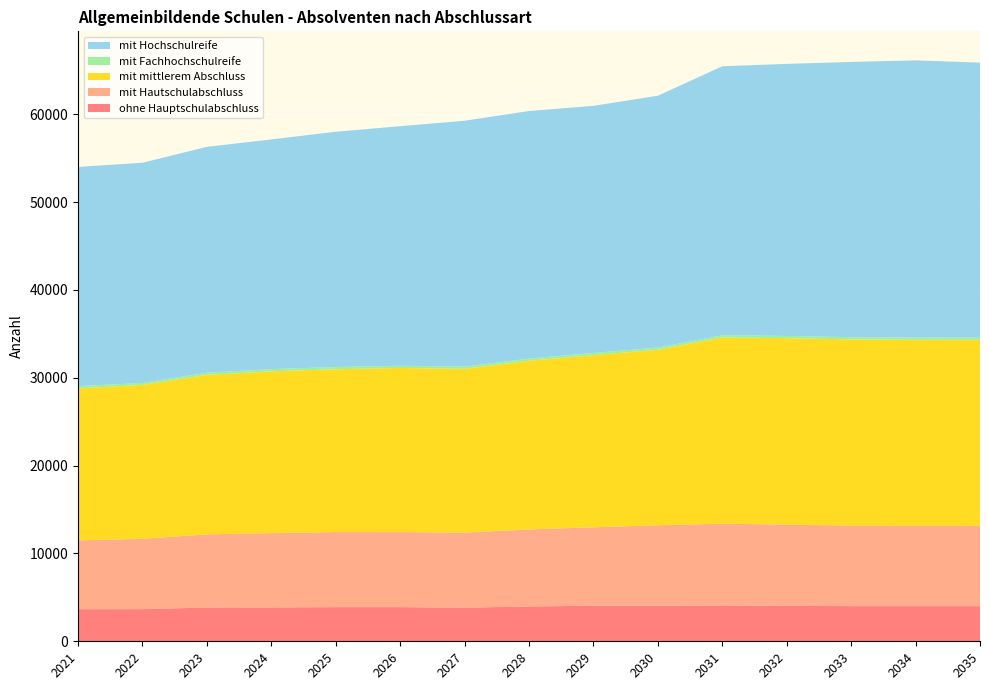

Reading left to right, what are all the values shown in this chart?

ohne Hauptschulabschluss: 3655	3660	3843	3860	3890	3891	3827	3968	4047	4046	4083	4029	4005	4004	4004
mit Hautschulabschluss: 7835	8012	8325	8458	8543	8541	8549	8763	8929	9163	9309	9258	9164	9145	9155
mit mittlerem Abschluss: 17291	17517	18155	18415	18534	18681	18638	19201	19594	19978	21190	21220	21194	21173	21155
mit Fachhochschulreife: 265	219	253	253	253	253	253	253	253	253	253	253	253	253	253
mit Hochschulreife: 24951	25066	25711	26144	26781	27271	27988	28177	28131	28664	30622	30969	31334	31553	31304